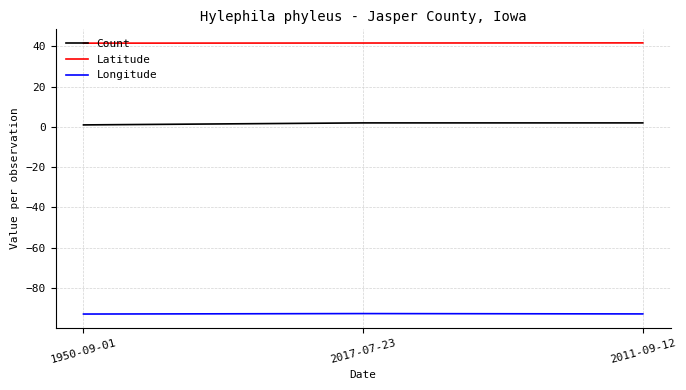

What is the difference between the maximum and minimum values in the Longitude series?

0.2